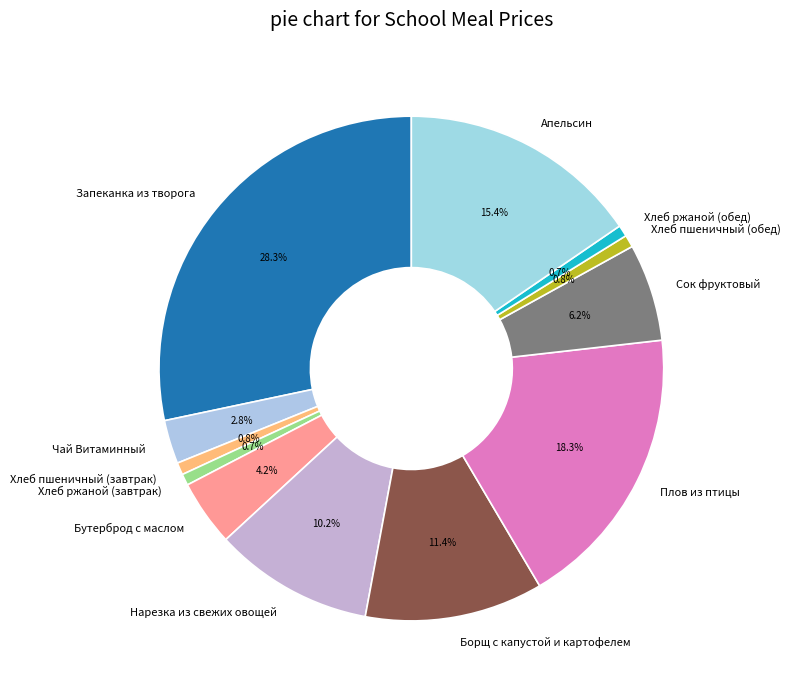

True or false: Чай Витаминный accounts for 3% of the total.

True